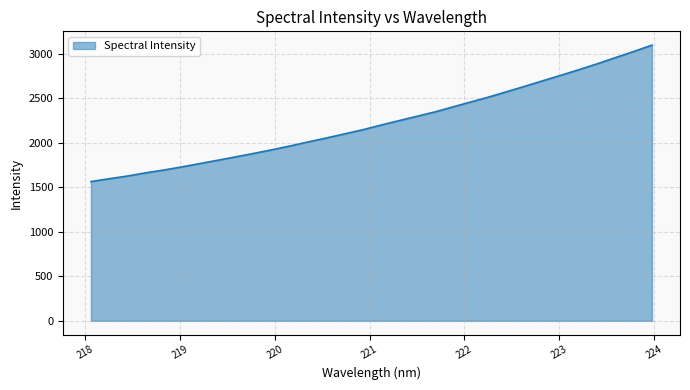

What is the difference between the maximum and minimum values?

1532.2